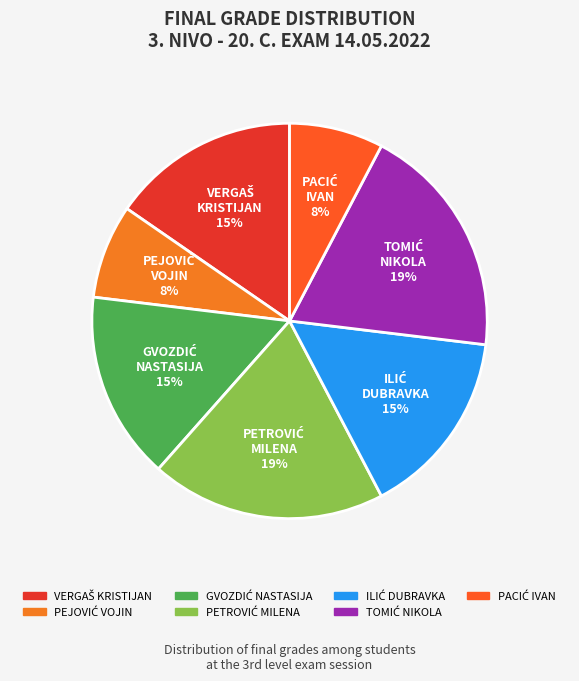

To the nearest percent, what is the average slice percentage?

14%